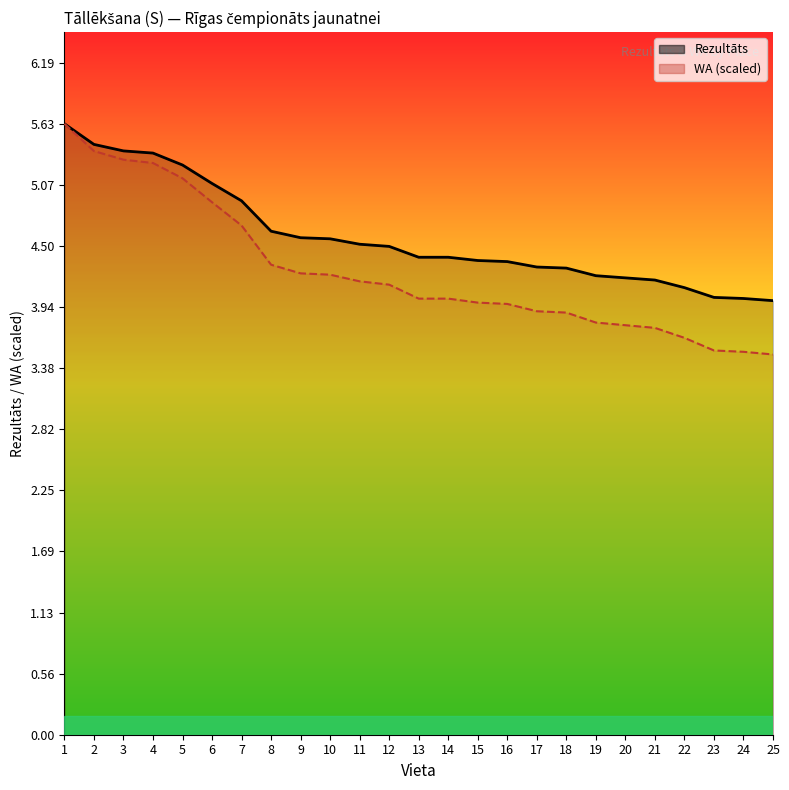

Reading right to left, list all the values displayed in this chart.

Rezultāts: 25=4.0	24=4.0	23=4.0	22=4.1	21=4.2	20=4.2	19=4.2	18=4.3	17=4.3	16=4.4	15=4.4	14=4.4	13=4.4	12=4.5	11=4.5	10=4.6	9=4.6	8=4.6	7=4.9	6=5.1	5=5.2	4=5.4	3=5.4	2=5.4	1=5.6
WA (scaled): 25=3.5	24=3.5	23=3.5	22=3.7	21=3.7	20=3.8	19=3.8	18=3.9	17=3.9	16=4.0	15=4.0	14=4.0	13=4.0	12=4.1	11=4.2	10=4.2	9=4.3	8=4.3	7=4.7	6=4.9	5=5.1	4=5.3	3=5.3	2=5.4	1=5.6